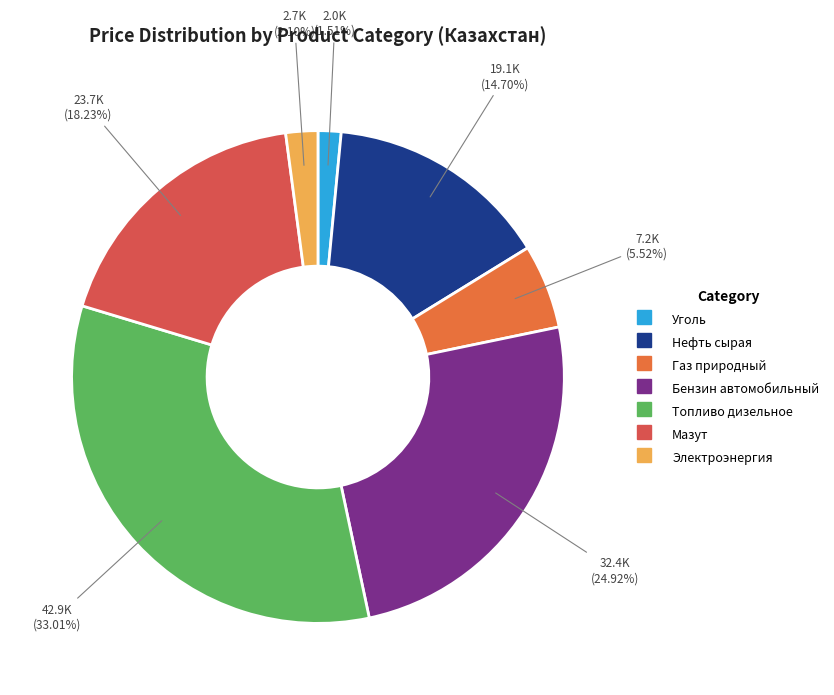

What is the change in value from Уголь to Мазут?

+21717.0